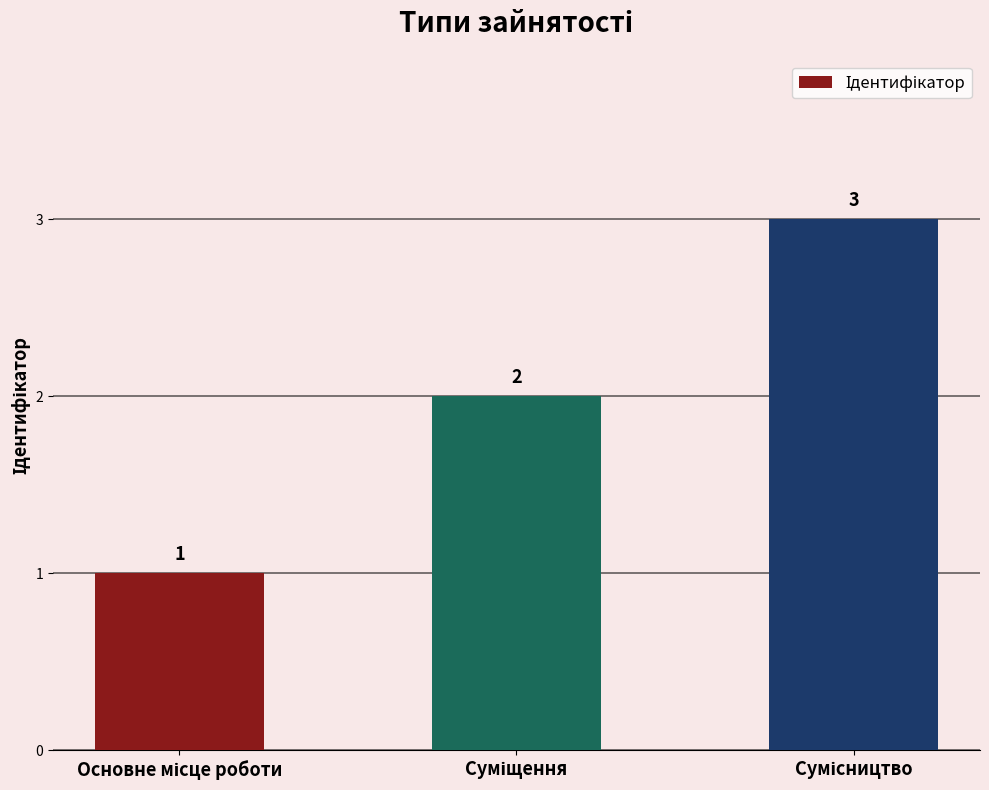

What is the greatest value displayed?

3